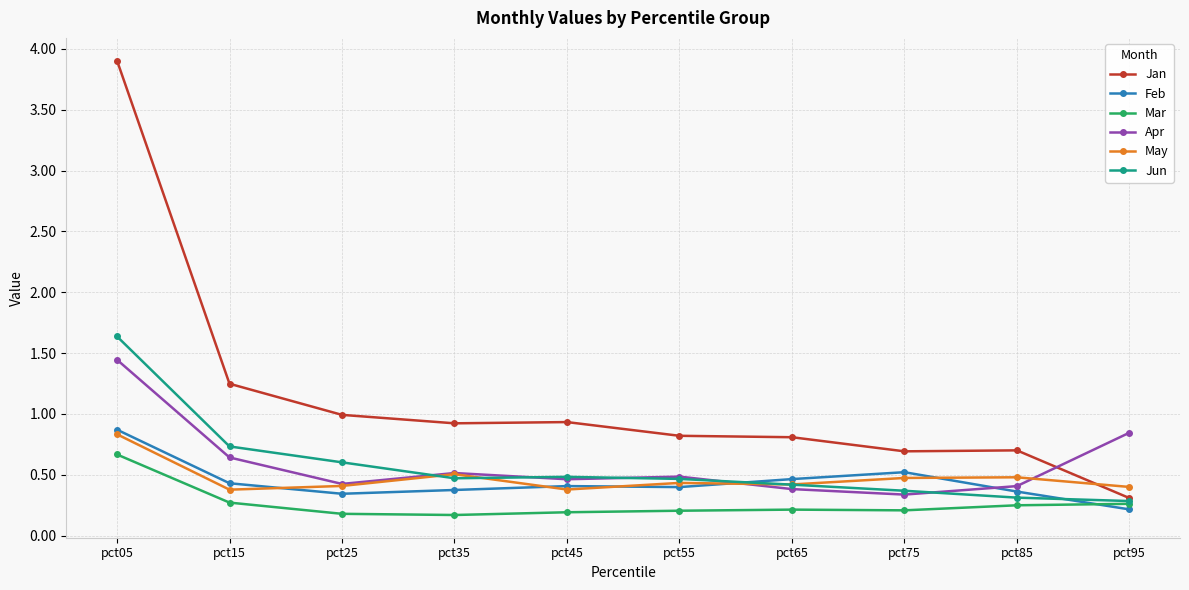

What is the difference between the Jan values at pct65 and pct35?

0.1